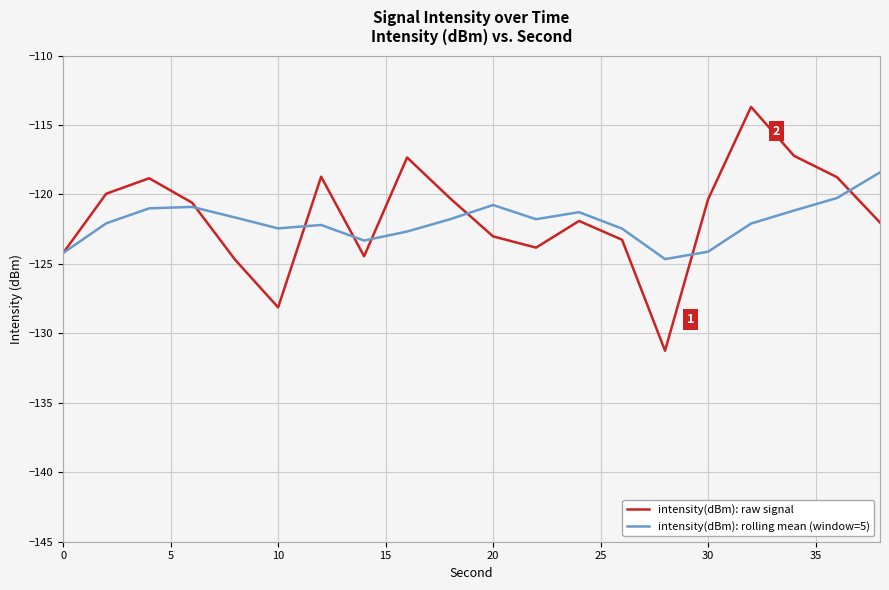

True or false: intensity(dBm): raw signal and intensity(dBm): rolling mean (window=5) intersect in this chart.

True